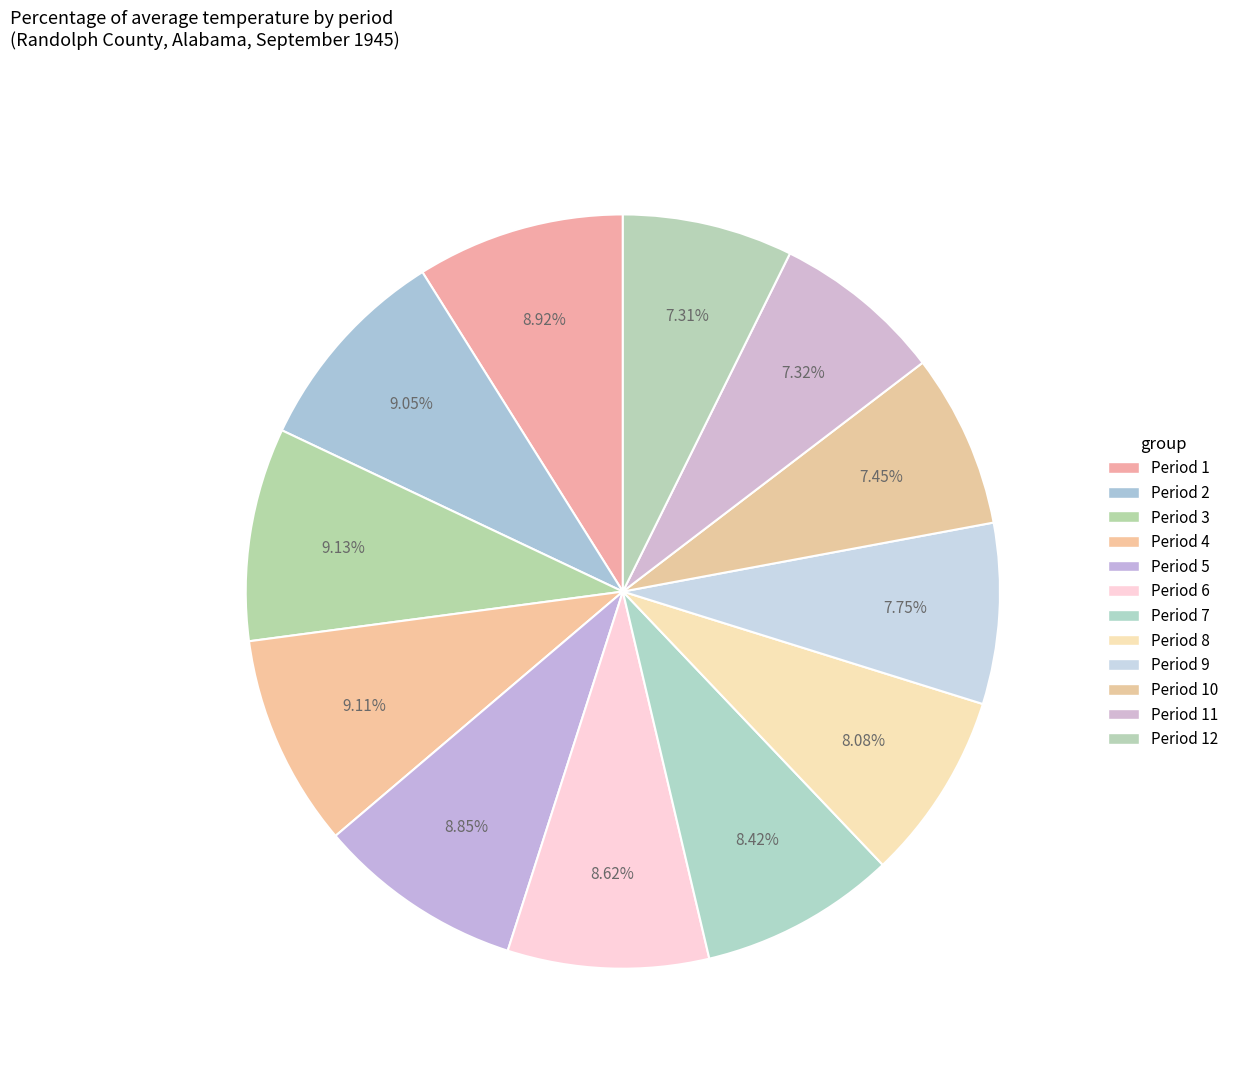

Count the number of slices in the pie.

12